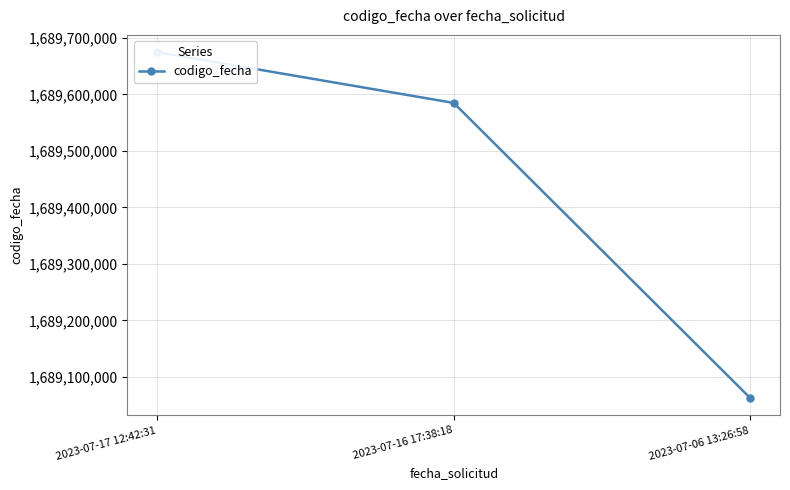

What is the difference between the maximum and second lowest values?

89822